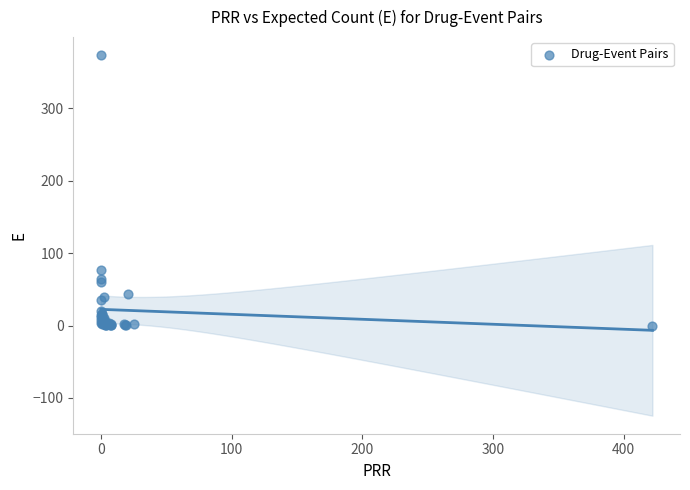

What Y value in the scatter plot is closest to 186?

76.0